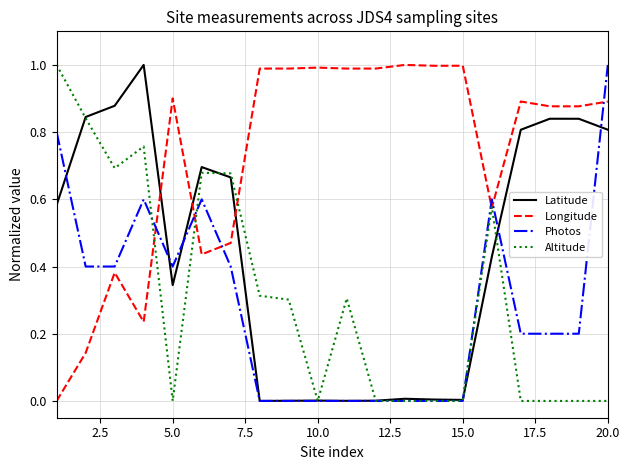

What are all the series names shown in the legend?

Latitude, Longitude, Photos, Altitude